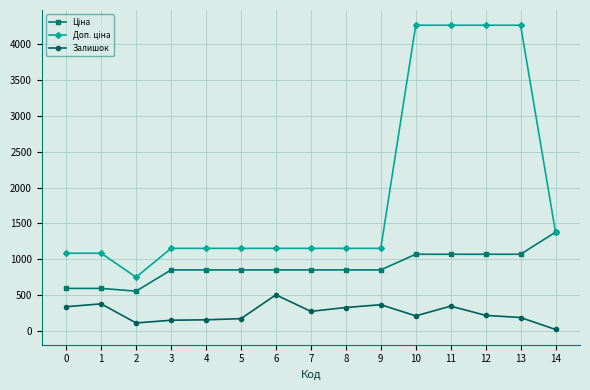

At how many categories does at least one series exceed 4013?

4